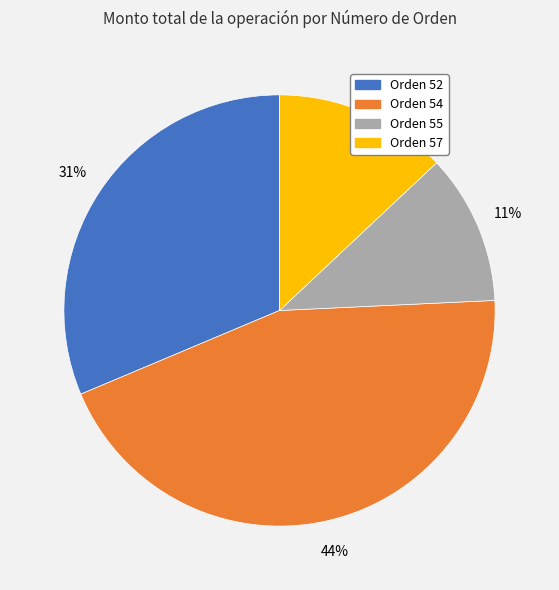

Is there any slice that represents more than half of the pie?

No